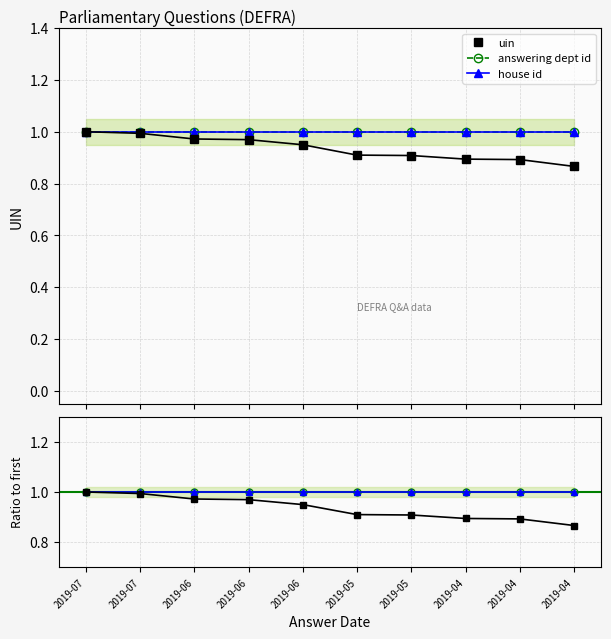

True or false: uin and house id cross at least once.

False